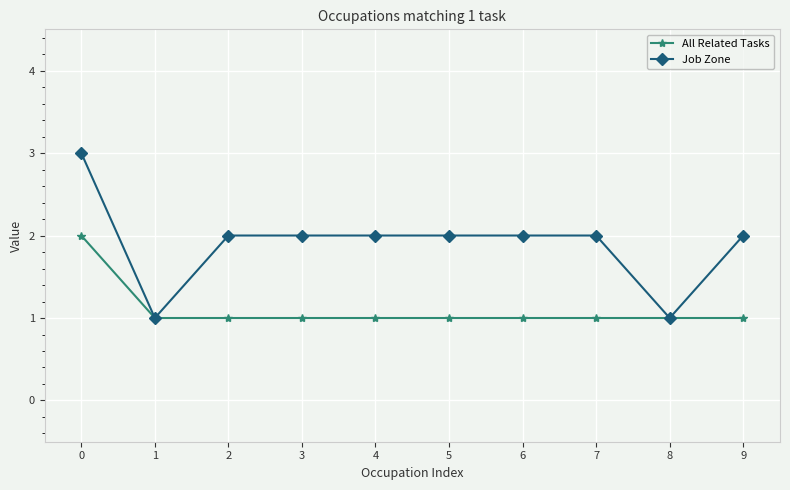

What is the maximum value shown in the chart?

3